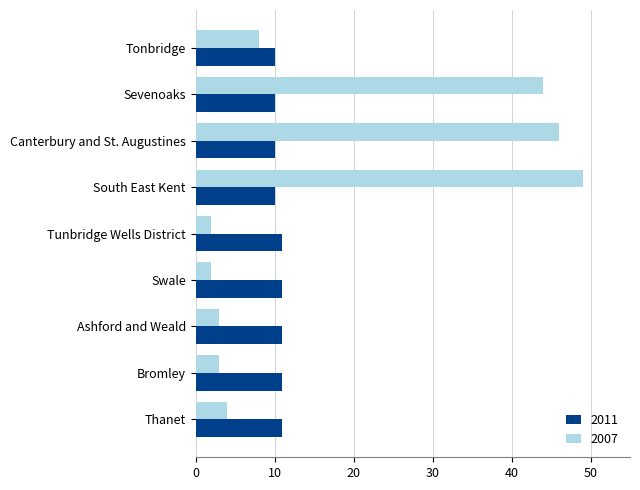

Rank the series by their maximum value, from lowest to highest.

2011, 2007